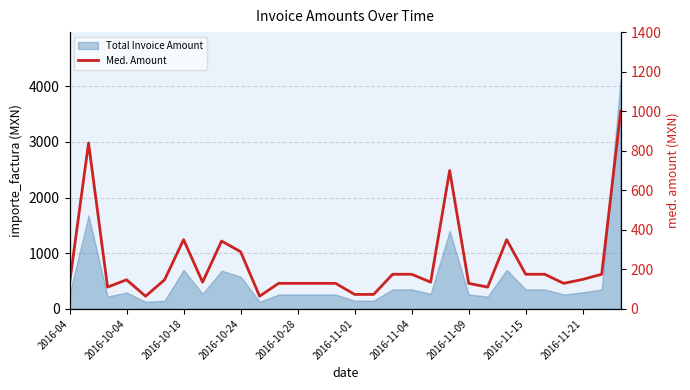

How many points are higher than both their immediate neighbors (excluding endpoints)?

6